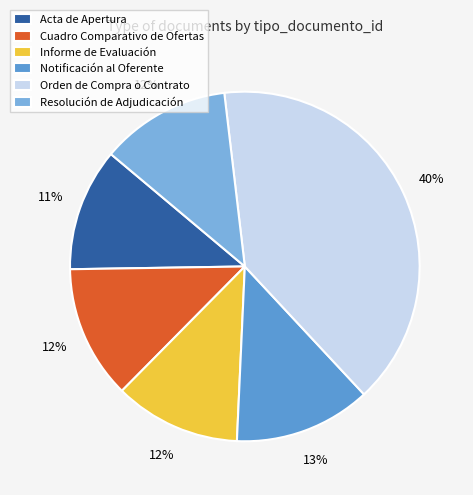

What is the largest slice in the pie chart?

Orden de Compra o Contrato